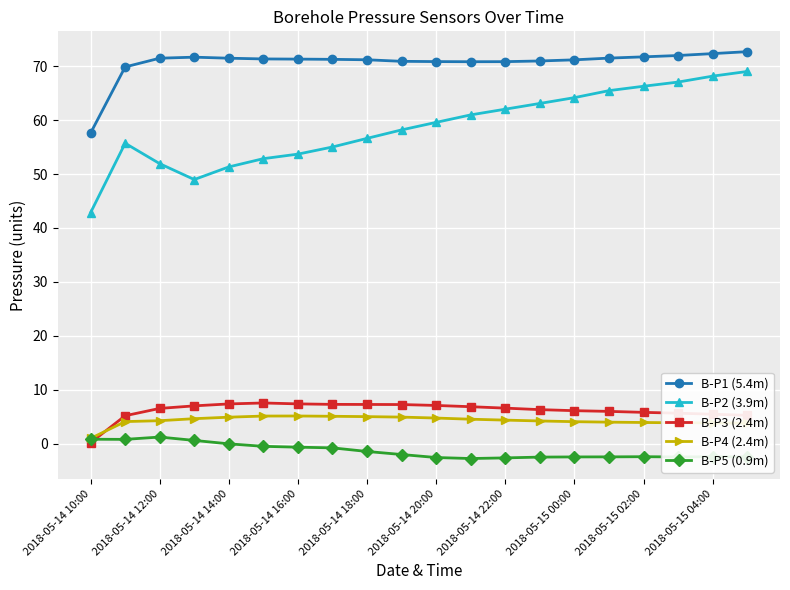

In B-P3 (2.4m), how many points are higher than both neighbors (excluding endpoints)?

1